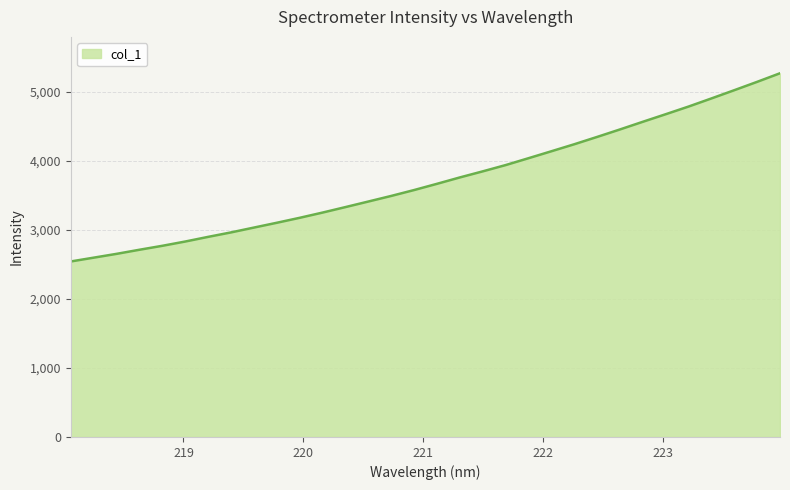

What is the smallest value displayed?

2540.8